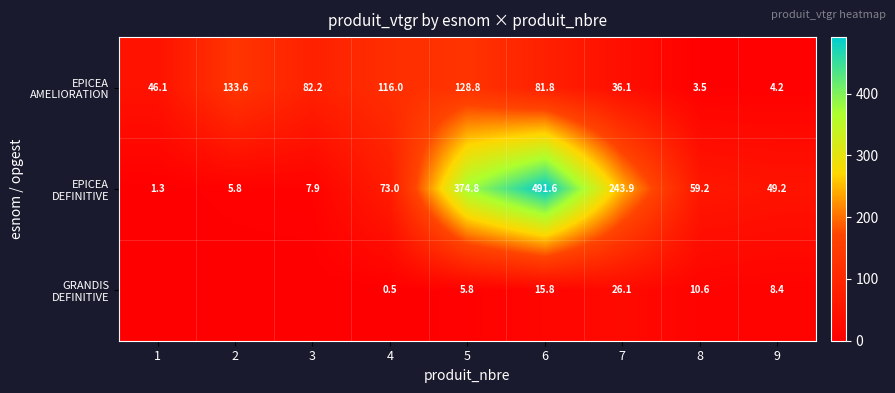

Between 9 and 6, which is larger?

6